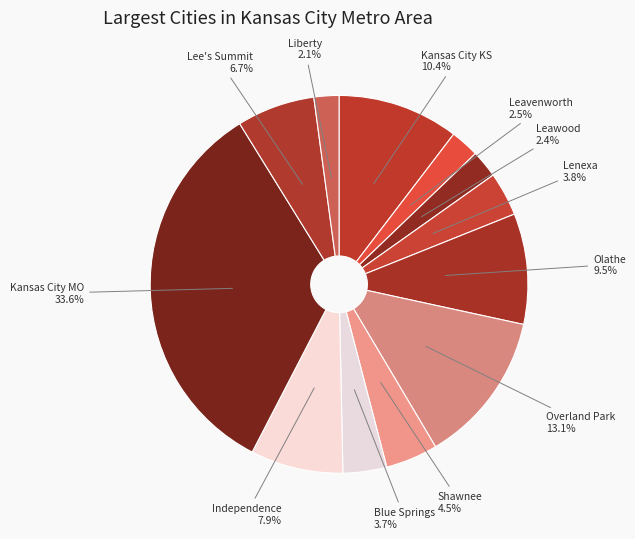

To the nearest percent, what percentage of the pie is Kansas City MO?

34%